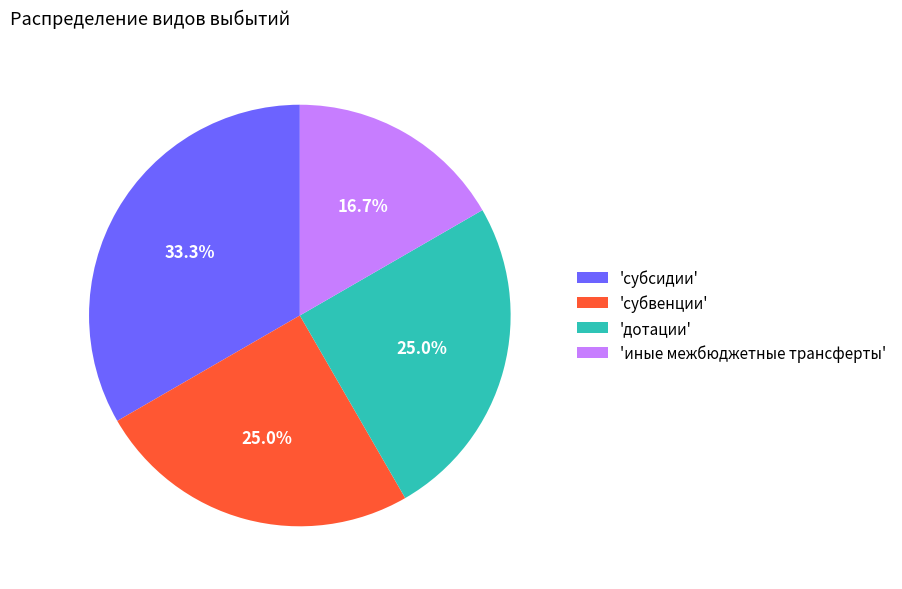

How many segments does this pie chart have?

4